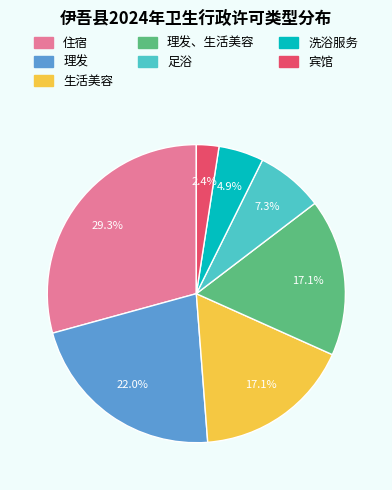

How many segments does this pie chart have?

7